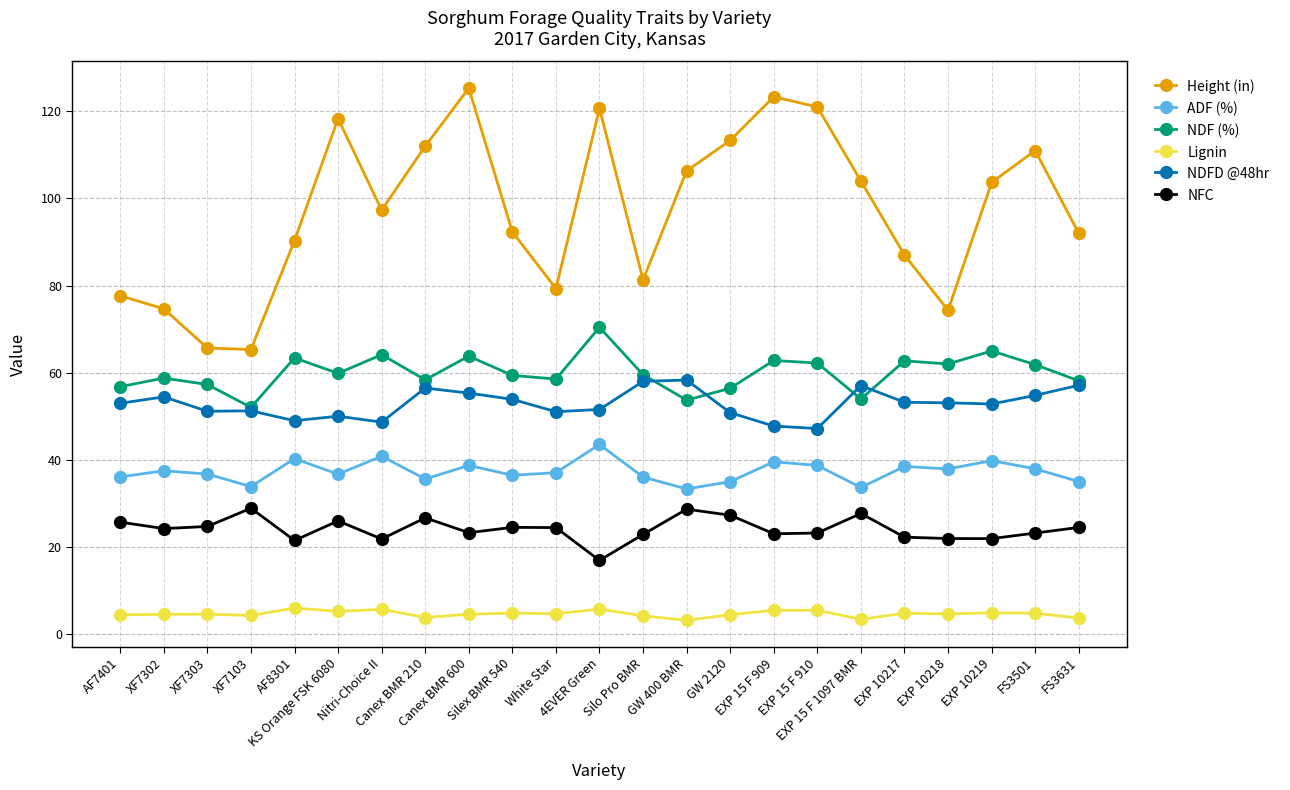

What is the label of the 19th point from the left?

EXP 10217